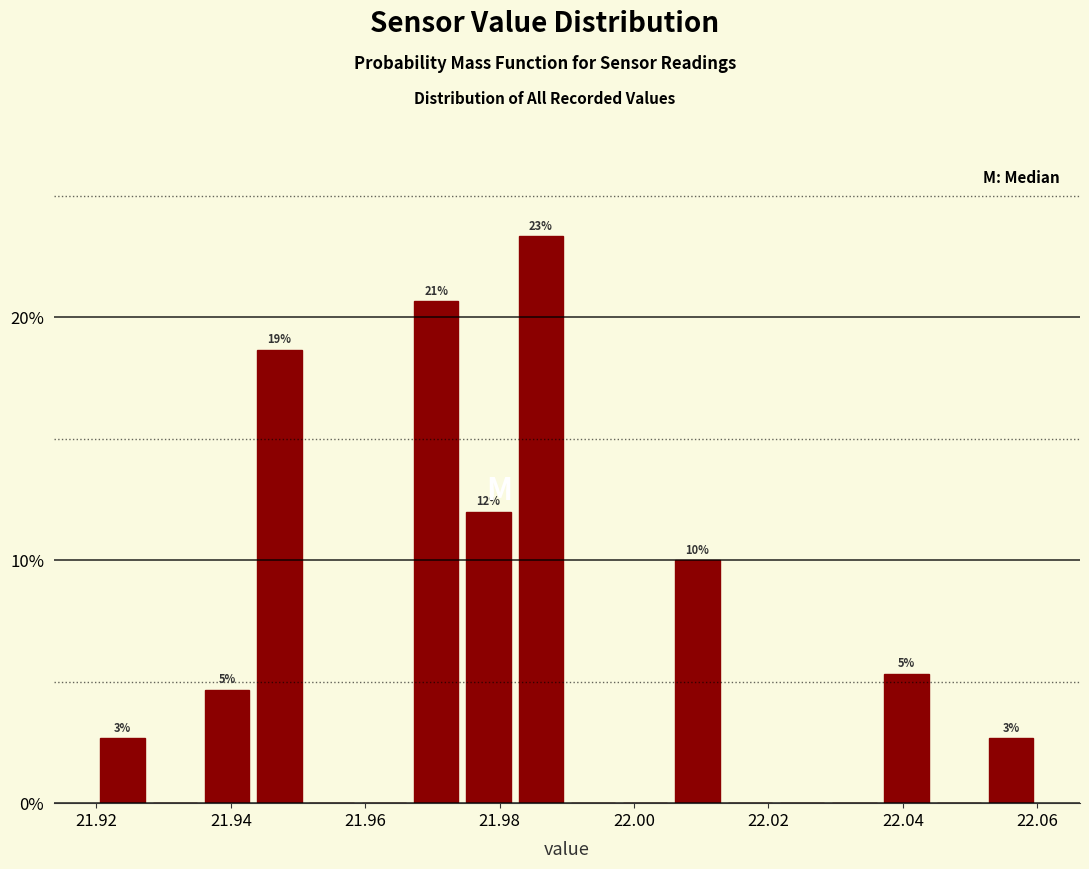

Around what value on the x-axis is the tallest bar? Give the approximate position of its centre, as read against the axis.

21.986